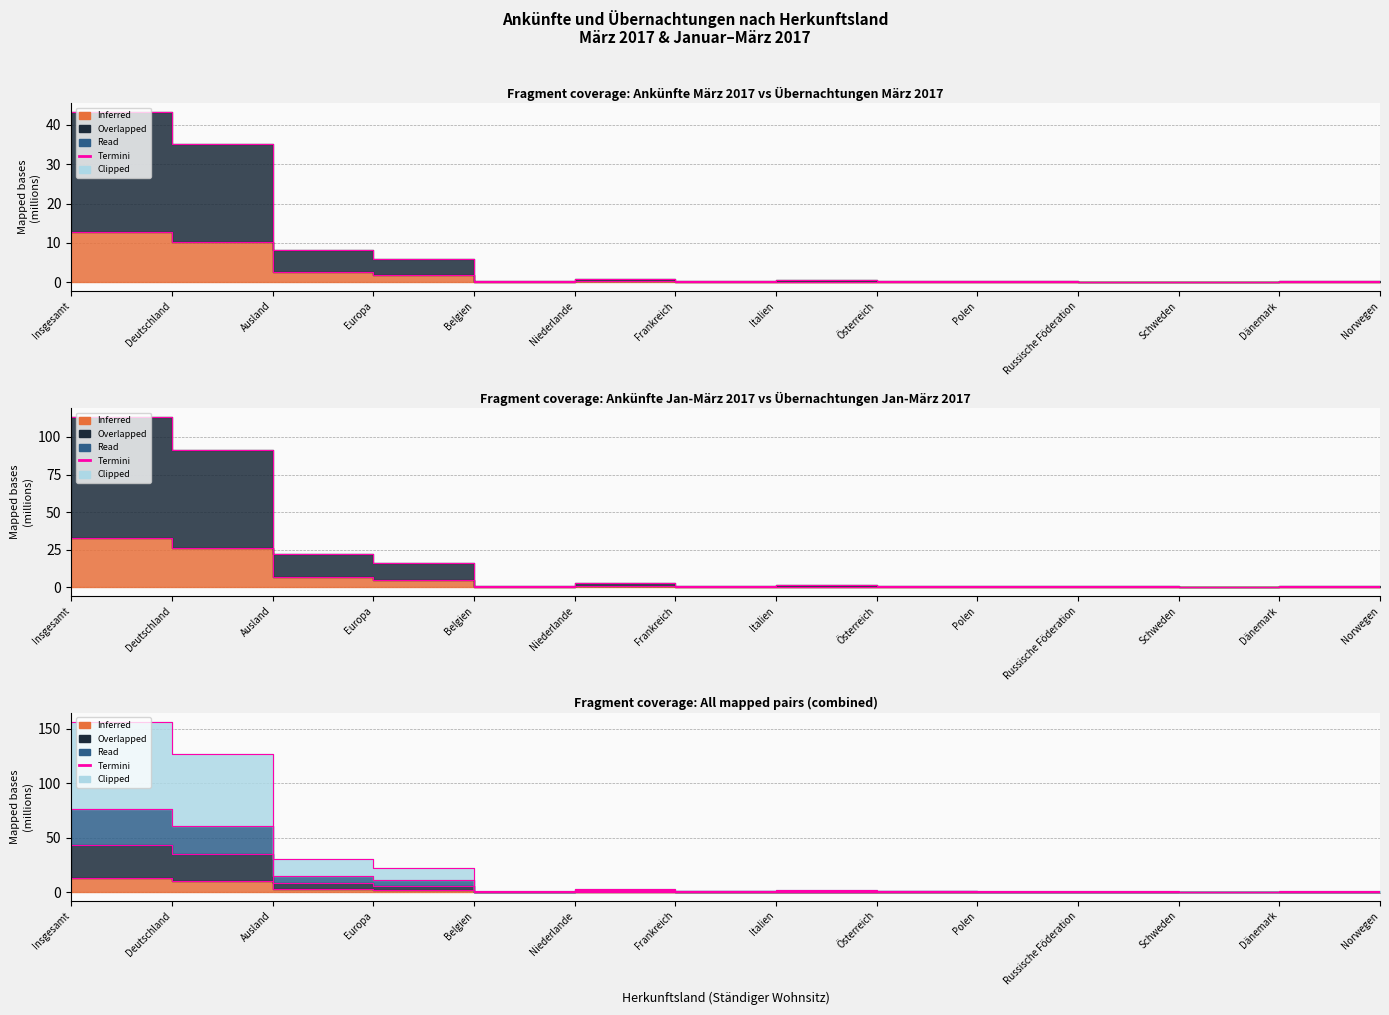

What is the spread (max minus min) of values at Niederlande?

3.1